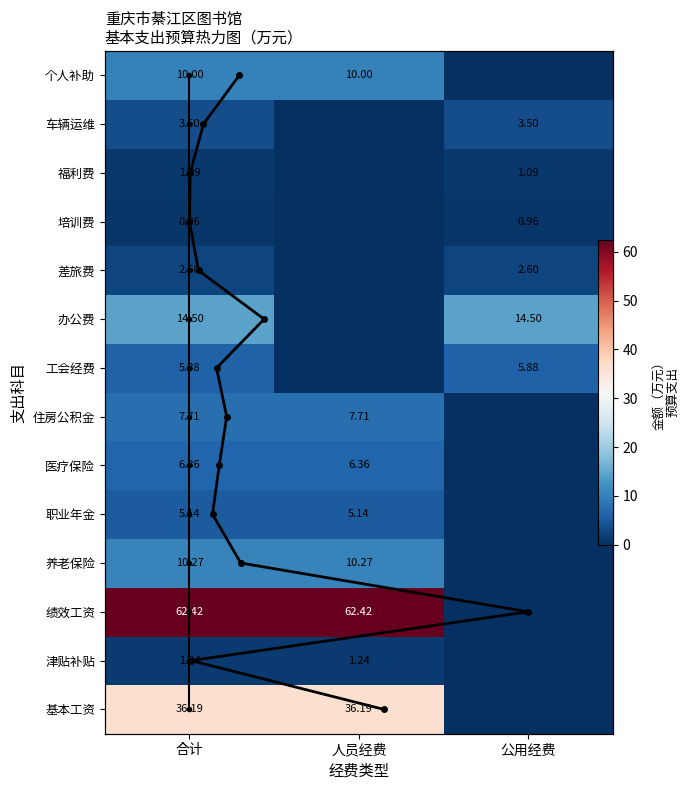

What is the difference between the maximum and minimum values in the 个人补助 series?

10.0